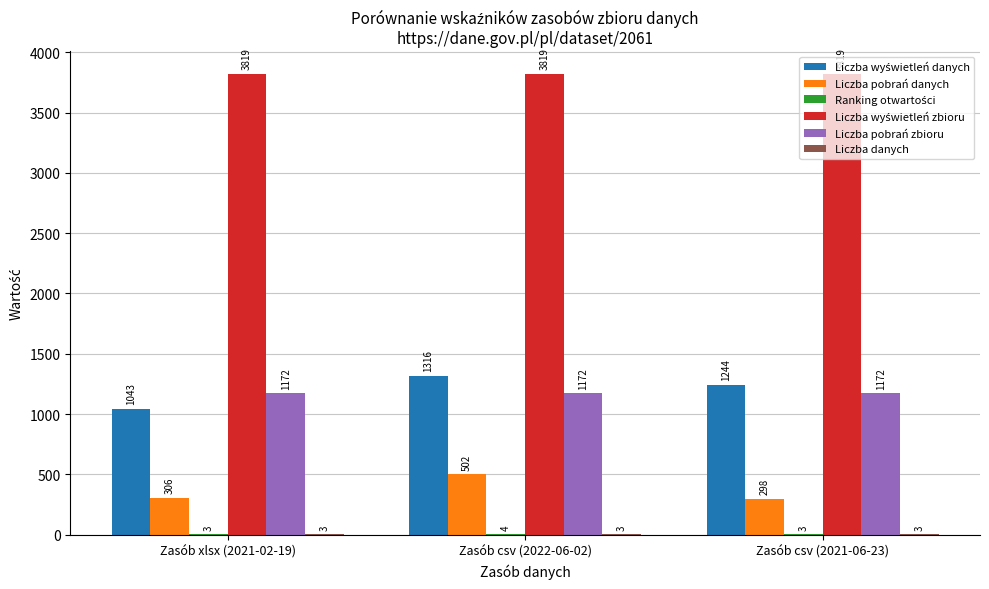

The value of Liczba pobrań zbioru at Zasób csv (2021-06-23) is 1172. True or false?

True